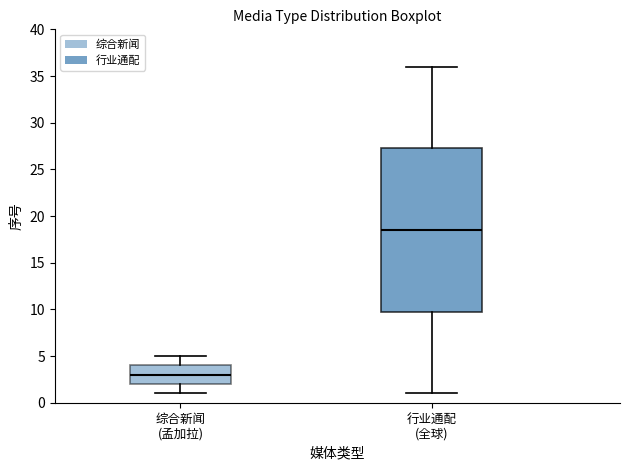

Reading left to right, transcribe this box plot: for each box, give where its median line is, the range the box spans, and where its two whiskers end, as read against the y-axis. The values are not printed on the chart, so give them approximately, as read against the axis.

综合新闻 (孟加拉): median 3.0, box 2.0 to 4.0, whiskers 1.0 to 5.0
行业通配 (全球): median 18.5, box 10.0 to 27.5, whiskers 1.0 to 36.0